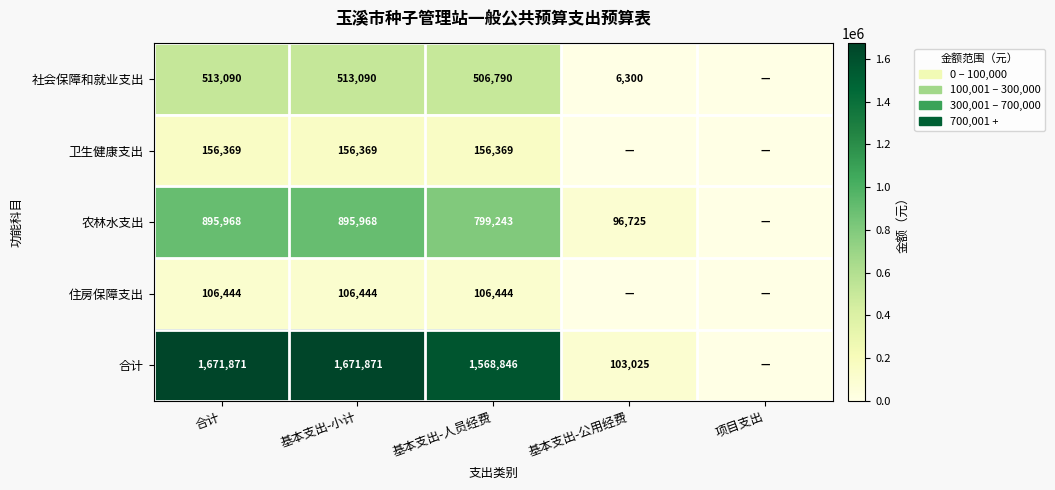

The 农林水支出 series shows 895968 at 基本支出-小计. True or false?

True